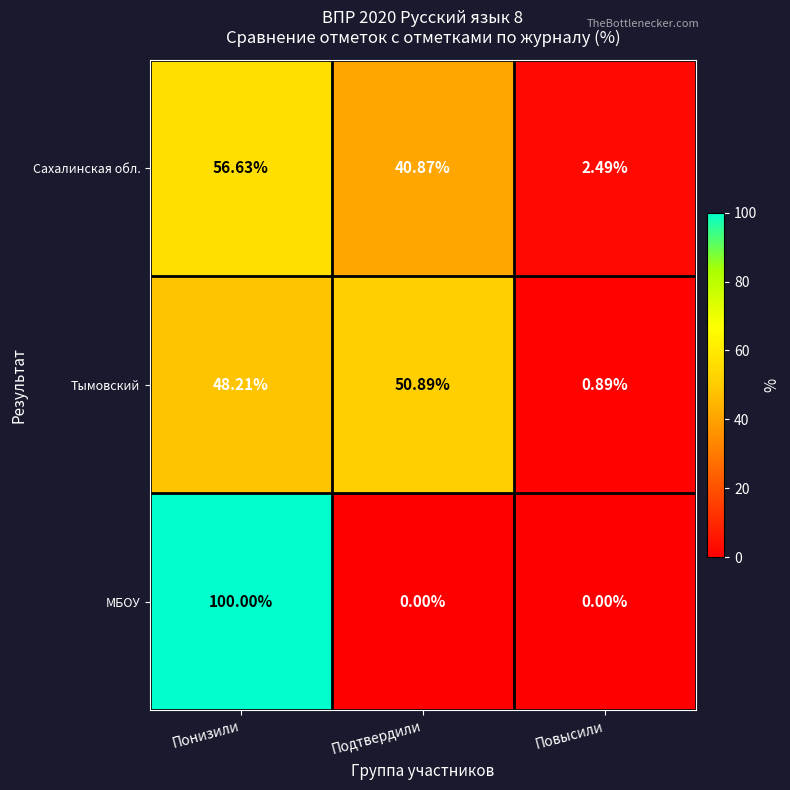

Which category has the highest value across all series?

Понизили